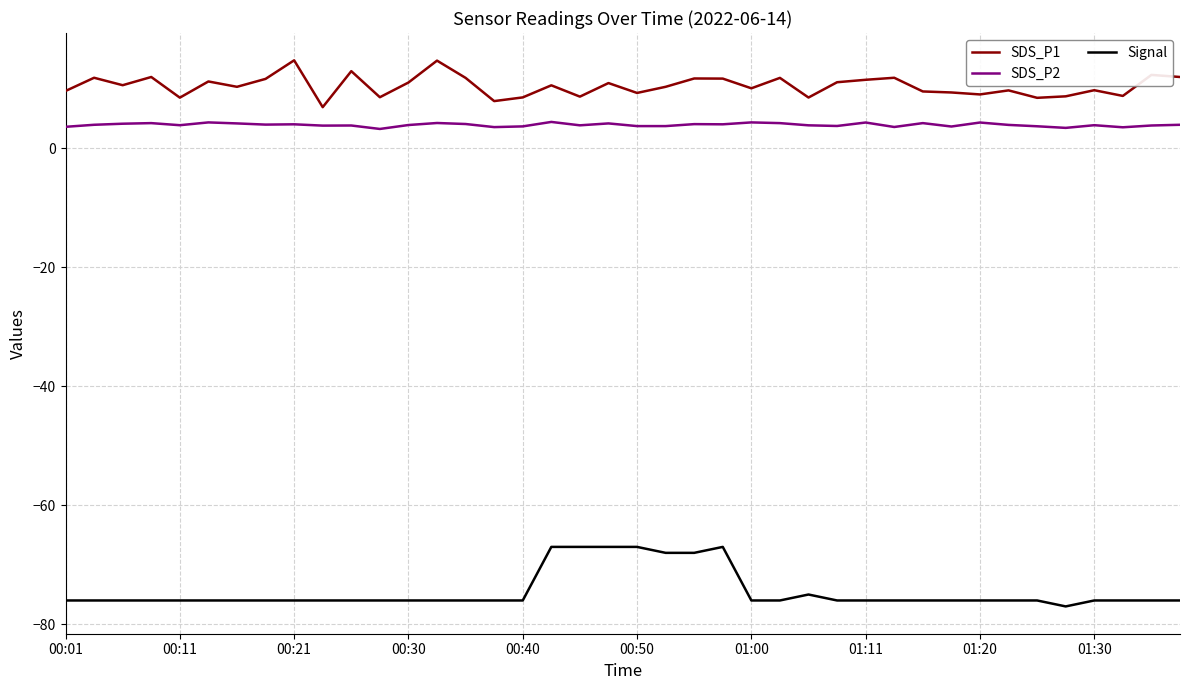

How many distinct data groups are displayed?

3